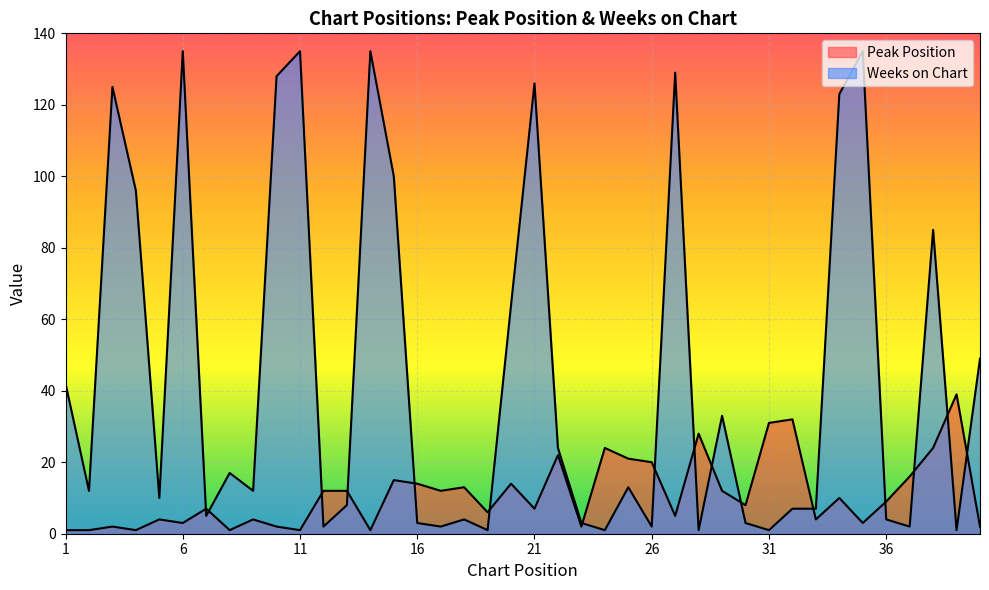

At which category is the sum across all series the highest?

6